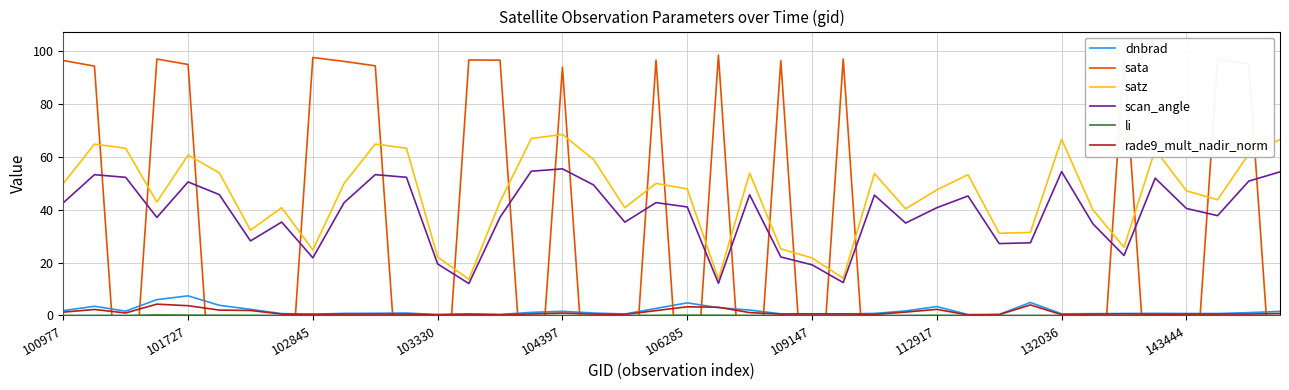

What is the value of the sata point at the 22nd from the left?

98.5